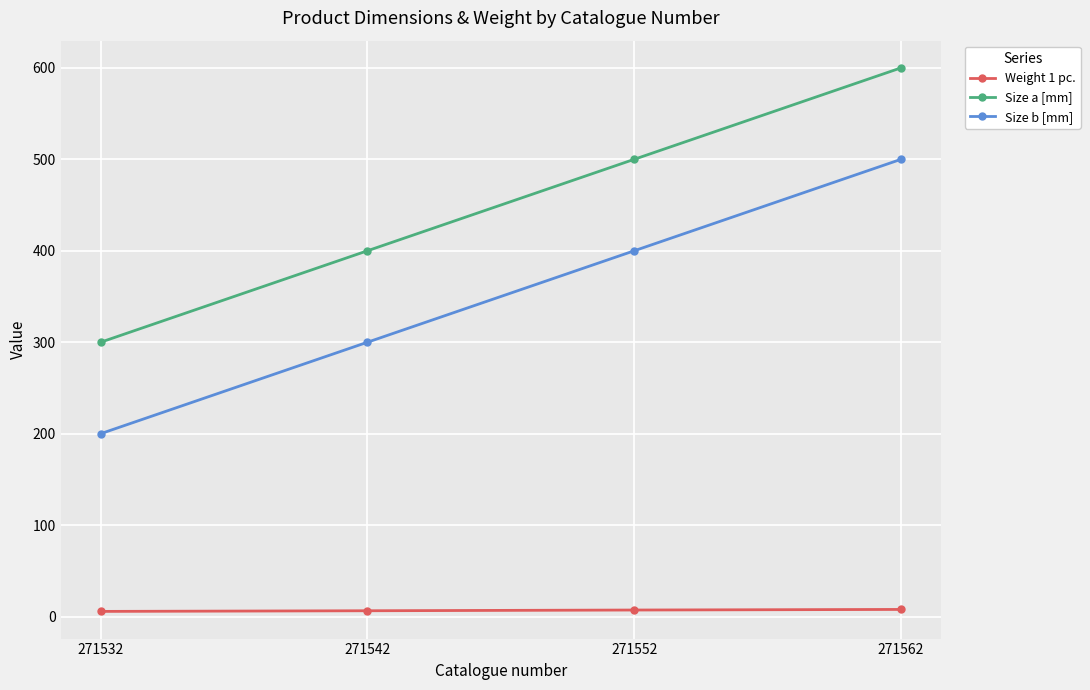

Rank the categories by Size b [mm] value from lowest to highest.

271532, 271542, 271552, 271562